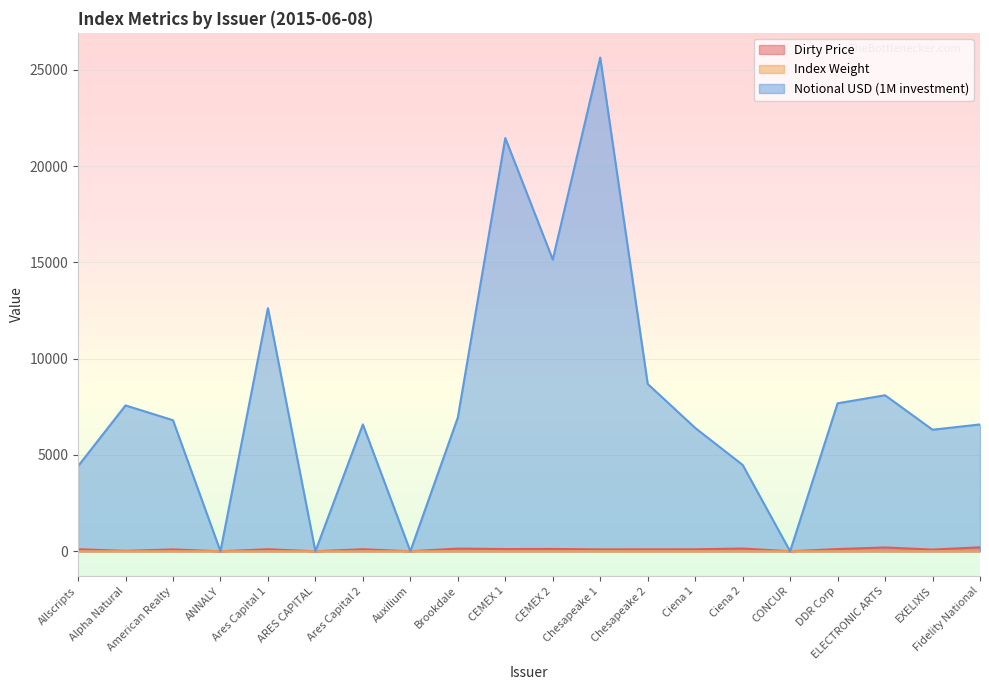

List the labels in order of Notional USD (1M investment) value, largest first.

Chesapeake 1, CEMEX 1, CEMEX 2, Ares Capital 1, Chesapeake 2, ELECTRONIC ARTS, DDR Corp, Alpha Natural, Brookdale, American Realty, Ares Capital 2, Fidelity National, Ciena 1, EXELIXIS, Ciena 2, Allscripts, ANNALY, ARES CAPITAL, Auxilium, CONCUR